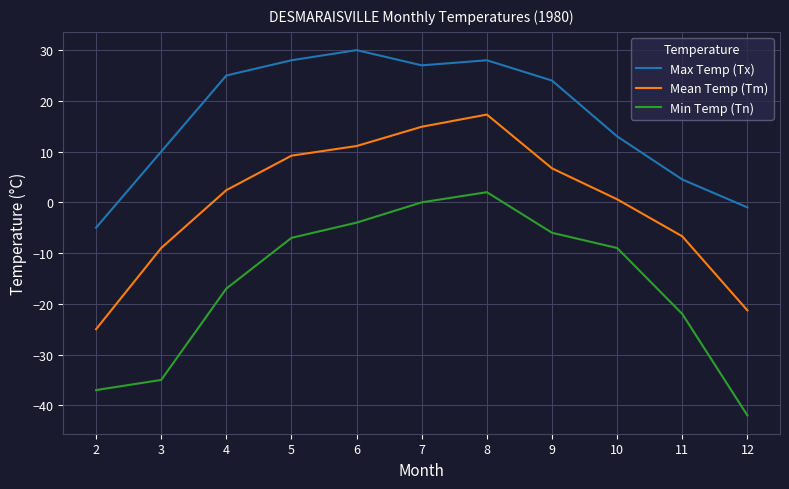

What is the difference between the Min Temp (Tn) values at 7 and 3?

35.0